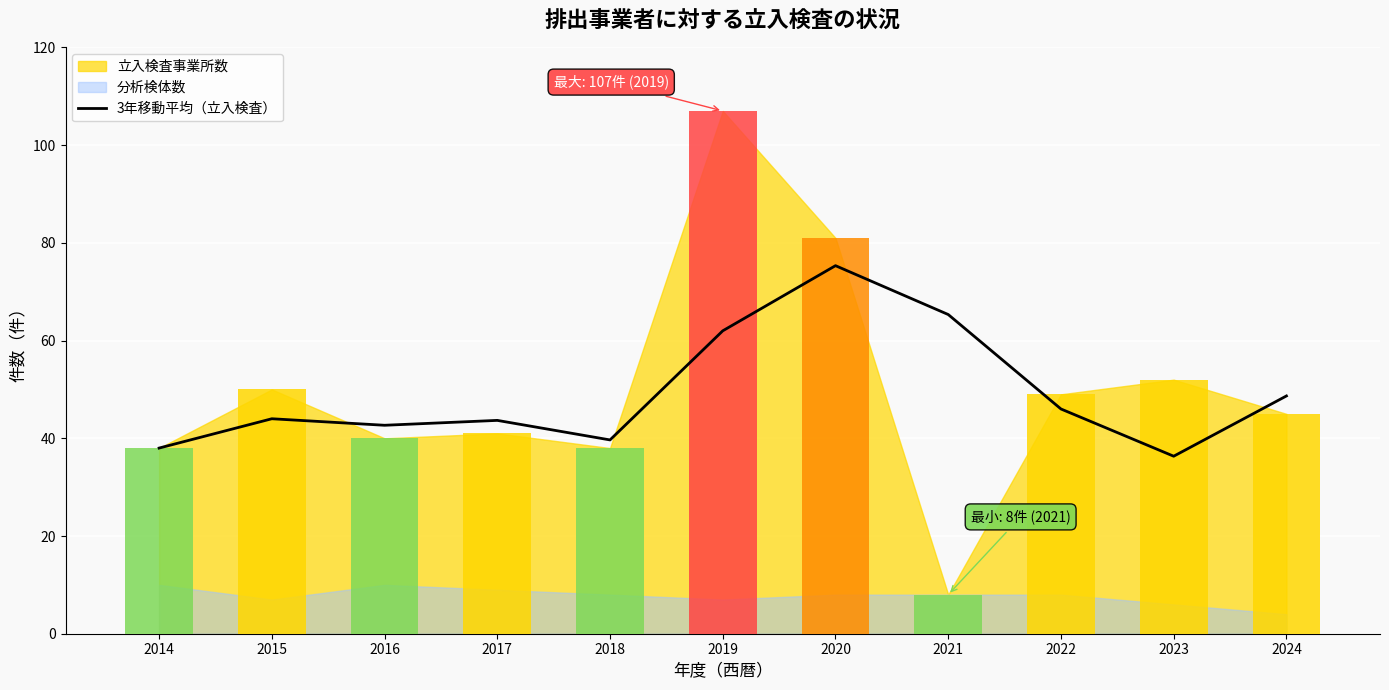

The value at 2024 is 26.3. True or false?

False